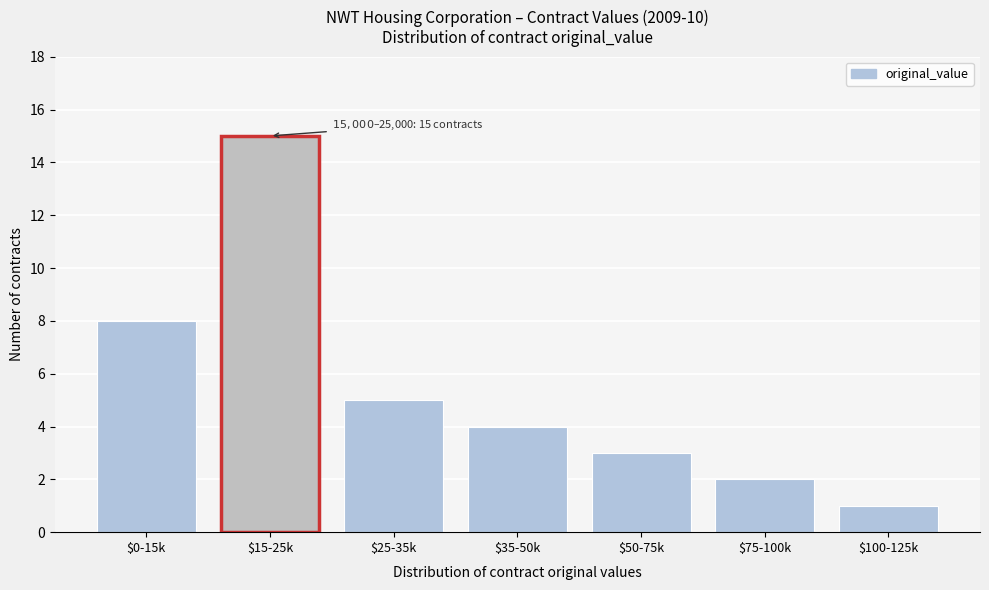

Reading right to left, list all the values displayed in this chart.

1	2	3	4	5	15	8